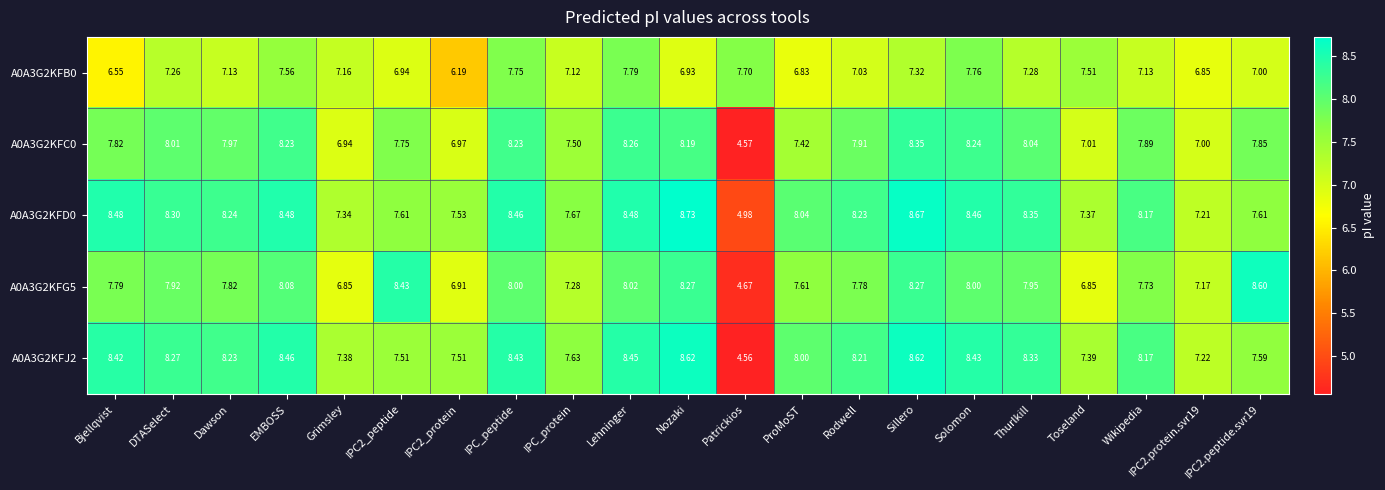

What is the total value across all series at ProMoST?

37.9